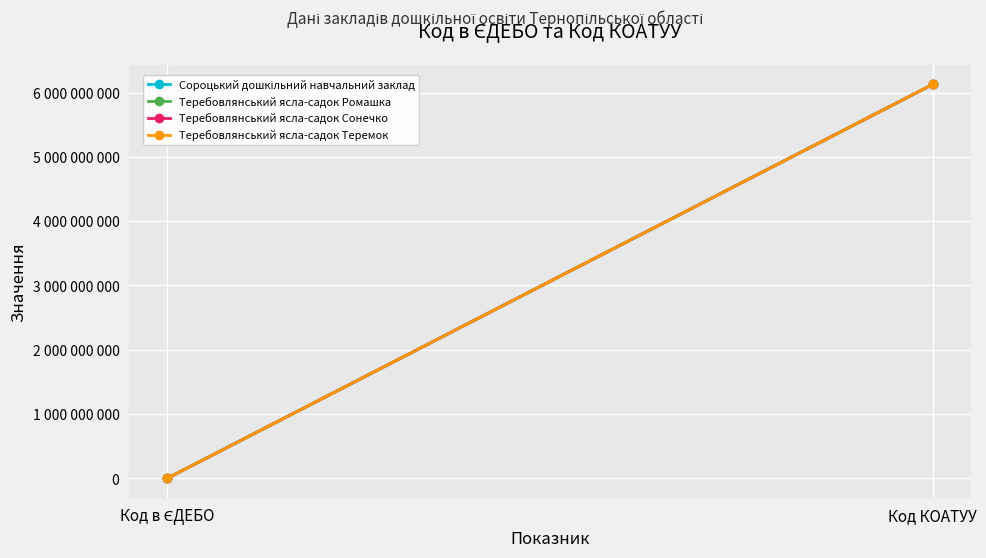

At which label does Теребовлянський ясла-садок Теремок reach its peak?

Код КОАТУУ